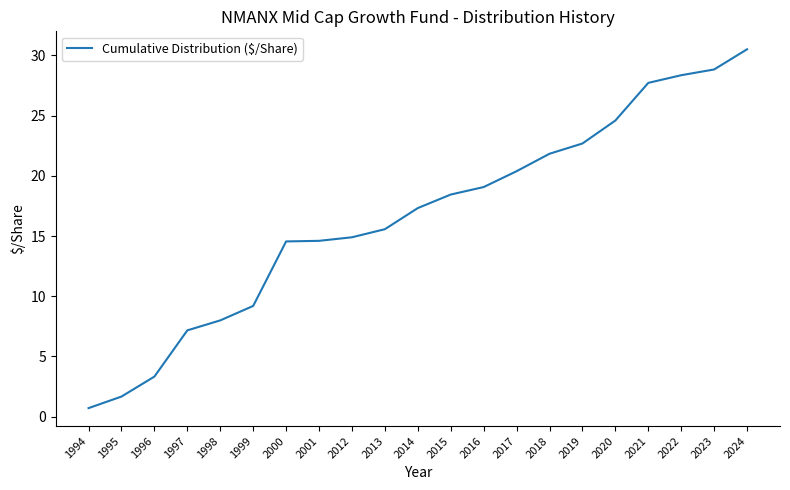

At which category does the chart reach its peak across all series?

2024